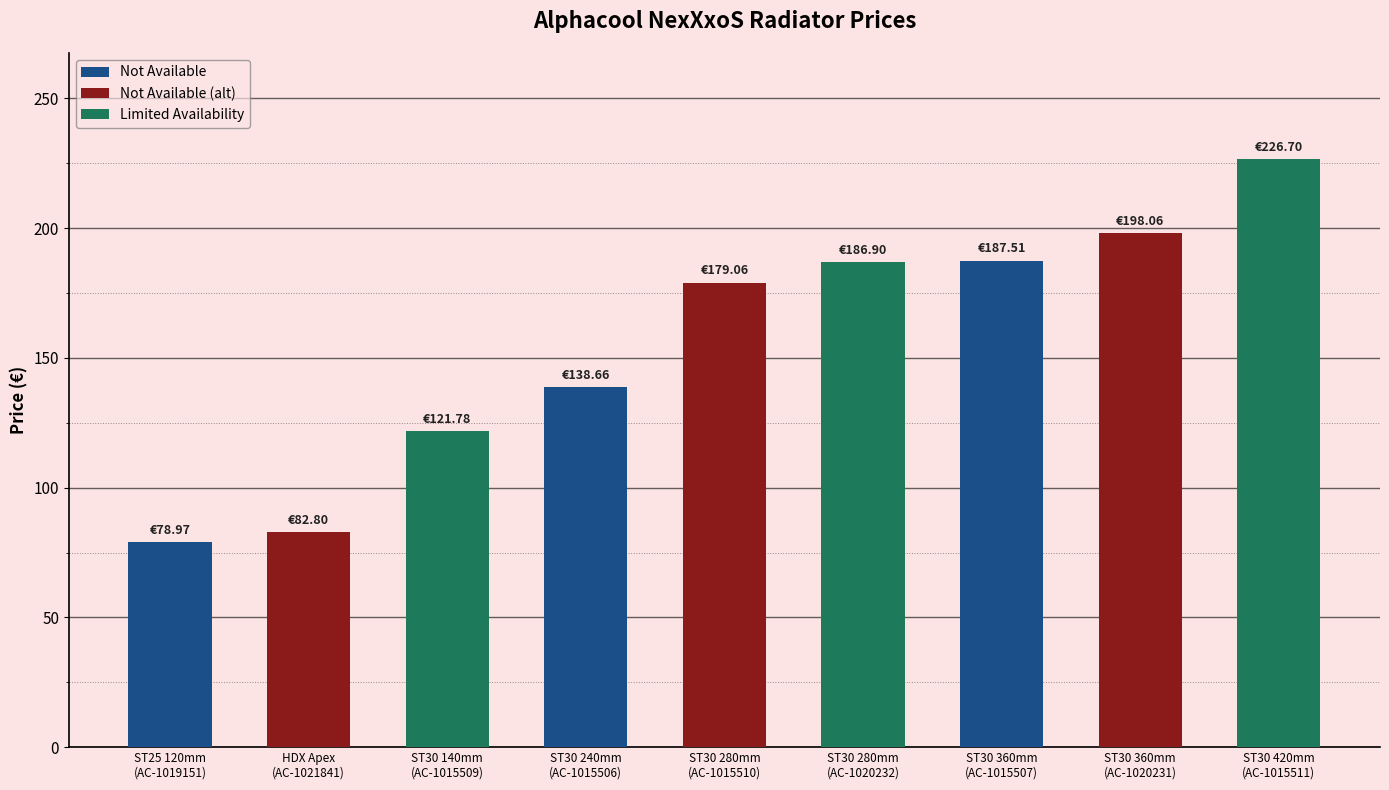

What is the label of the 9th bar from the right?

ST25 120mm
(AC-1019151)